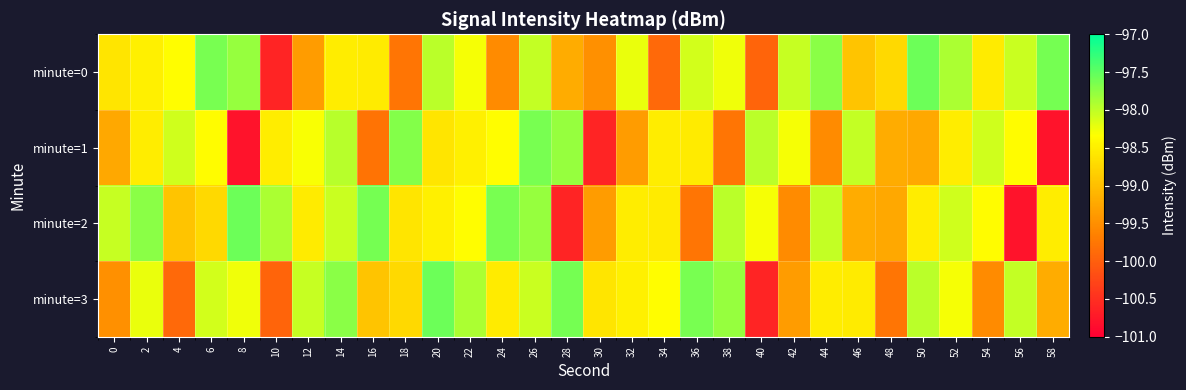

Reading left to right, extract all data points from this chart.

minute=0: 0=-98.6	2=-98.5	4=-98.4	6=-97.6	8=-97.8	10=-100.6	12=-99.4	14=-98.5	16=-98.5	18=-99.8	20=-98.0	22=-98.3	24=-99.5	26=-98.0	28=-99.2	30=-99.5	32=-98.2	34=-99.9	36=-98.1	38=-98.3	40=-99.9	42=-98.0	44=-97.7	46=-98.9	48=-98.7	50=-97.6	52=-97.9	54=-98.5	56=-98.1	58=-97.6
minute=1: 0=-99.2	2=-98.5	4=-98.1	6=-98.4	8=-100.8	10=-98.5	12=-98.3	14=-98.0	16=-99.8	18=-97.7	20=-98.6	22=-98.5	24=-98.4	26=-97.6	28=-97.8	30=-100.6	32=-99.4	34=-98.5	36=-98.5	38=-99.8	40=-98.0	42=-98.3	44=-99.5	46=-98.0	48=-99.2	50=-99.2	52=-98.5	54=-98.1	56=-98.4	58=-100.8
minute=2: 0=-98.0	2=-97.7	4=-98.9	6=-98.7	8=-97.6	10=-97.9	12=-98.5	14=-98.1	16=-97.6	18=-98.6	20=-98.5	22=-98.4	24=-97.6	26=-97.8	28=-100.6	30=-99.4	32=-98.5	34=-98.5	36=-99.8	38=-98.0	40=-98.3	42=-99.5	44=-98.0	46=-99.2	48=-99.2	50=-98.5	52=-98.1	54=-98.4	56=-100.8	58=-98.5
minute=3: 0=-99.5	2=-98.2	4=-99.9	6=-98.1	8=-98.3	10=-99.9	12=-98.0	14=-97.7	16=-98.9	18=-98.7	20=-97.6	22=-97.9	24=-98.5	26=-98.1	28=-97.6	30=-98.6	32=-98.5	34=-98.4	36=-97.6	38=-97.8	40=-100.6	42=-99.4	44=-98.5	46=-98.5	48=-99.8	50=-98.0	52=-98.3	54=-99.5	56=-98.0	58=-99.2